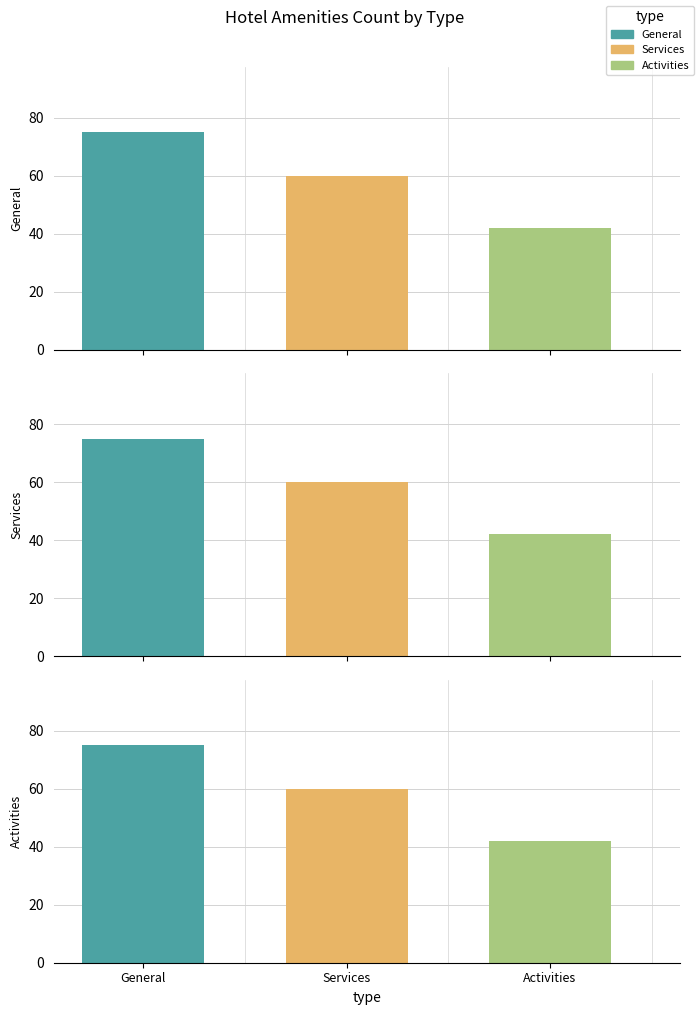

True or false: Activities has a value of 13 at Services.

False